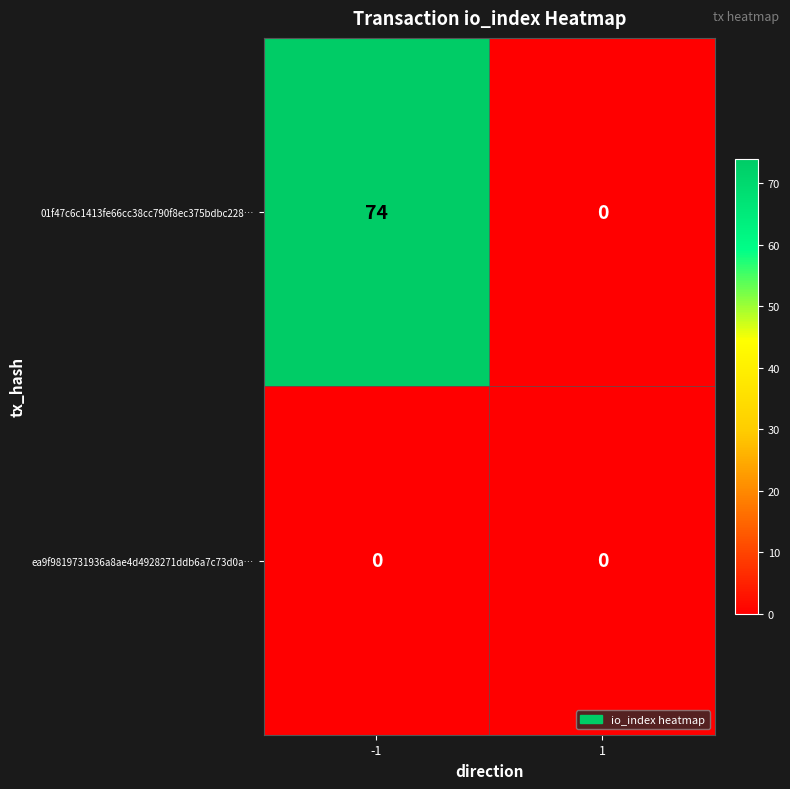

Between -1 and 1, which series saw the biggest shift?

01f47c6c1413fe66cc38cc790f8ec375bdbc228…